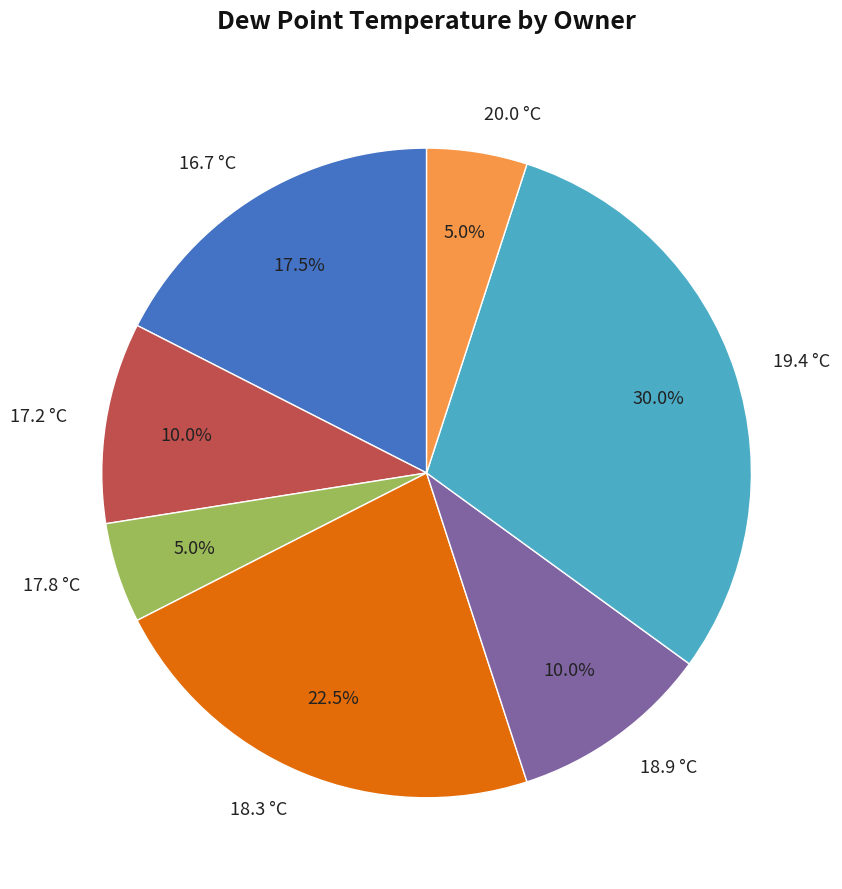

Approximately how many times larger is the value at 19.4 °C compared to 18.9 °C?

3.0